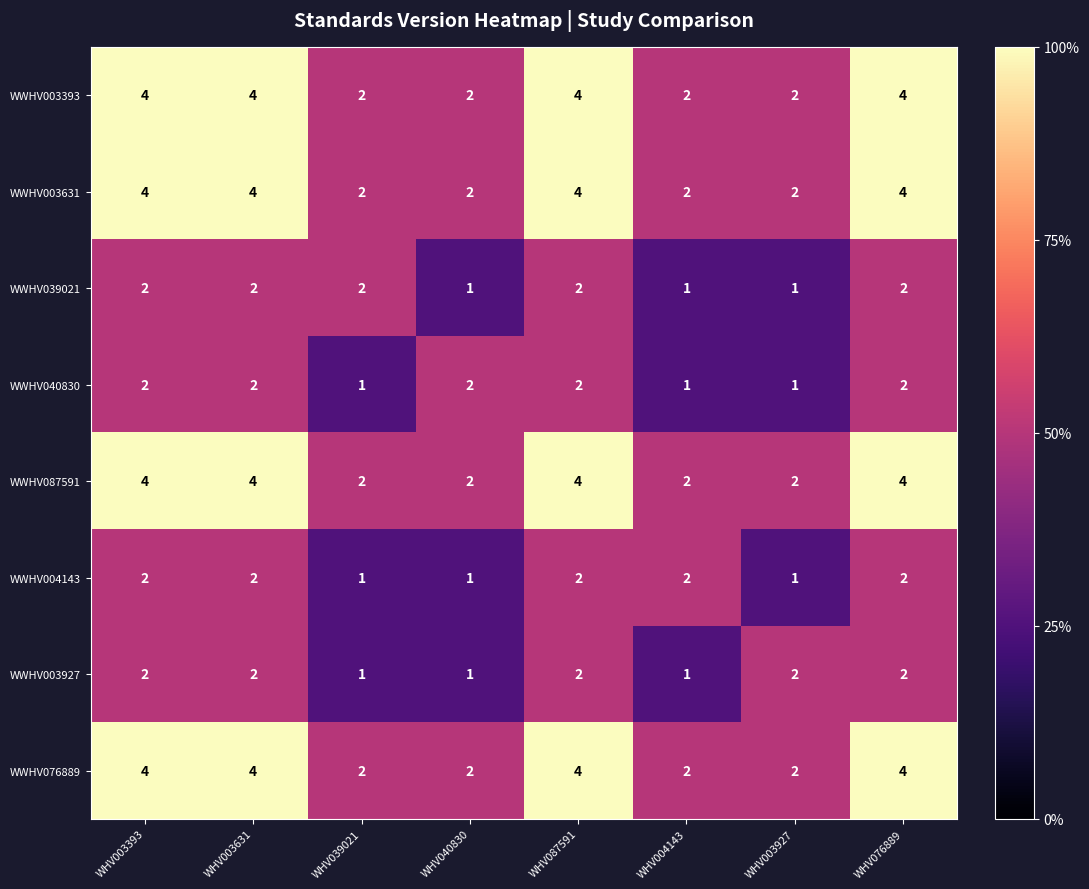

Count the number of data series in this chart.

8